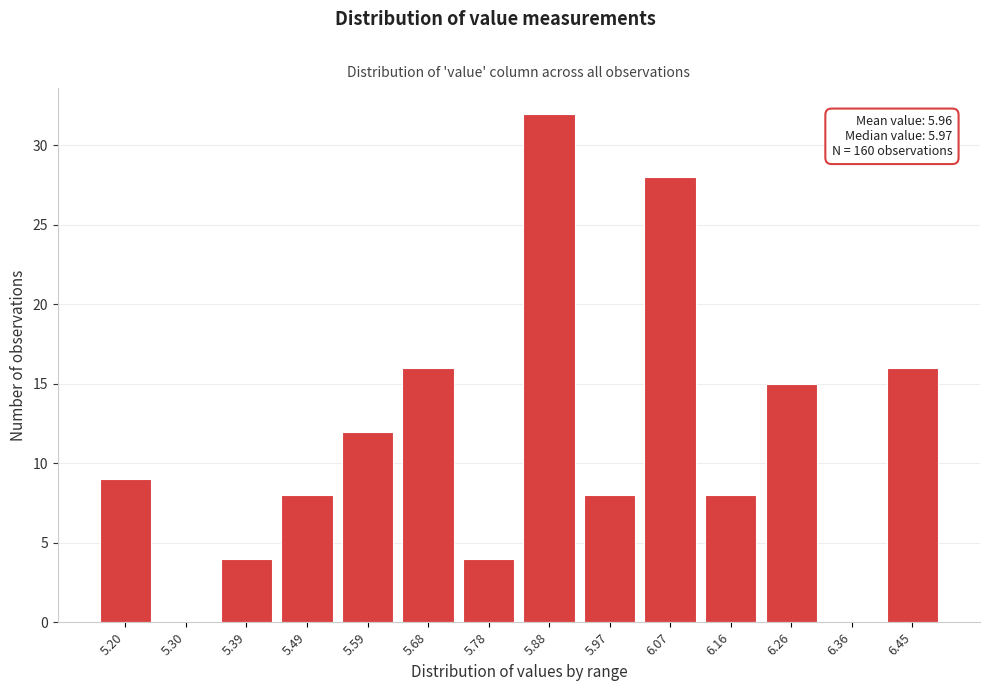

Reading left to right, transcribe all the data shown in this chart.

5.20=9	5.30=0	5.39=4	5.49=8	5.59=12	5.68=16	5.78=4	5.88=32	5.97=8	6.07=28	6.16=8	6.26=15	6.36=0	6.45=16